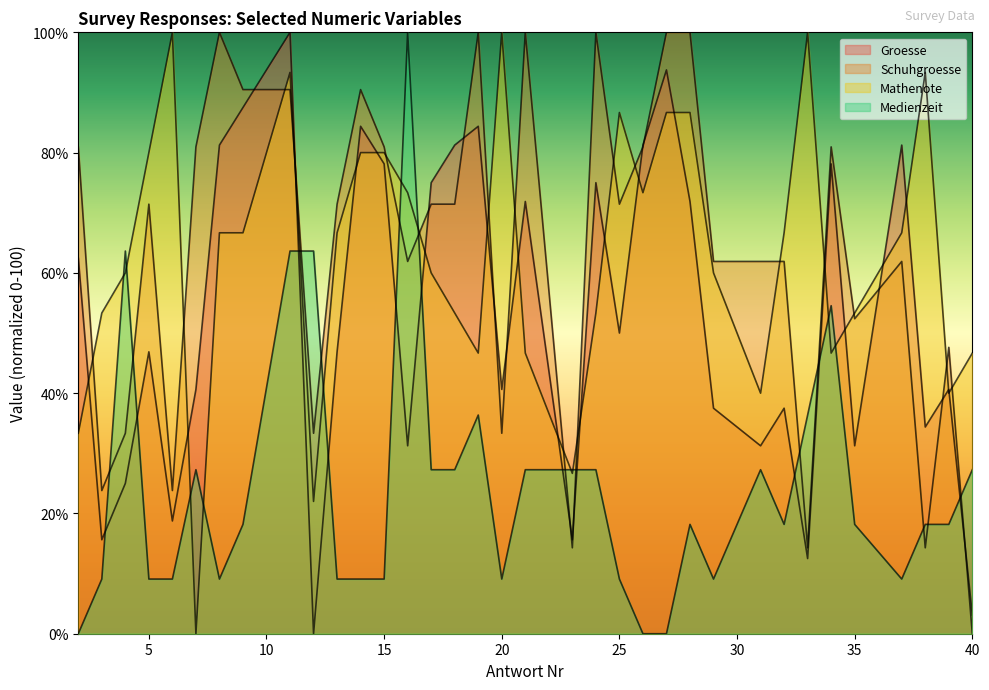

How many lines are shown in the chart?

4